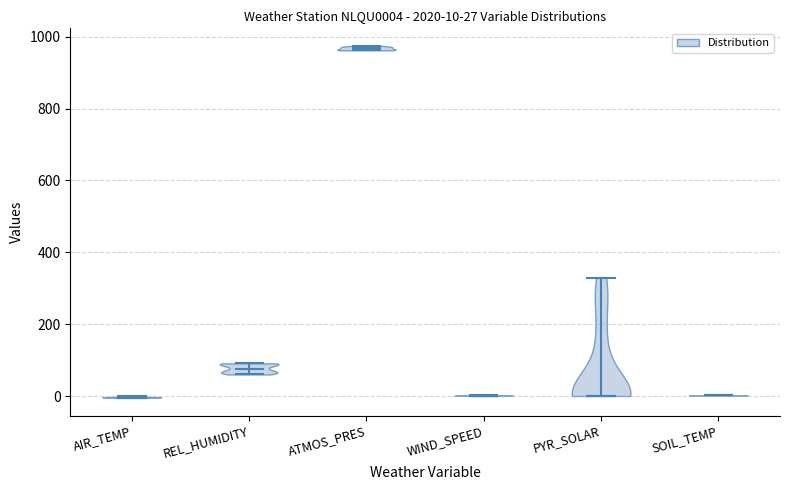

Which violin has the highest median line?

ATMOS_PRES